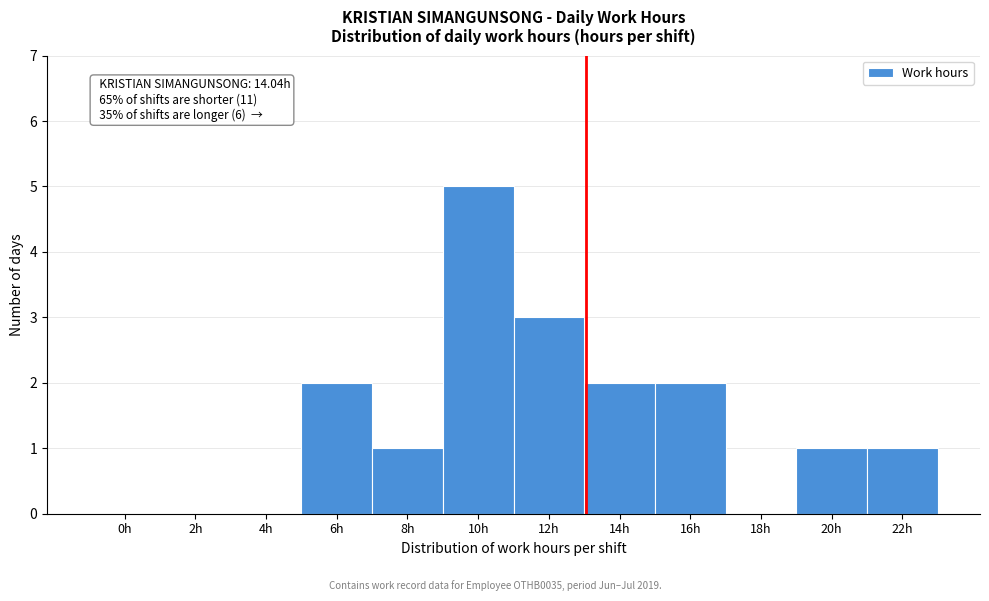

Reading right to left, transcribe all the data shown in this chart.

22h=1	20h=1	18h=0	16h=2	14h=2	12h=3	10h=5	8h=1	6h=2	4h=0	2h=0	0h=0